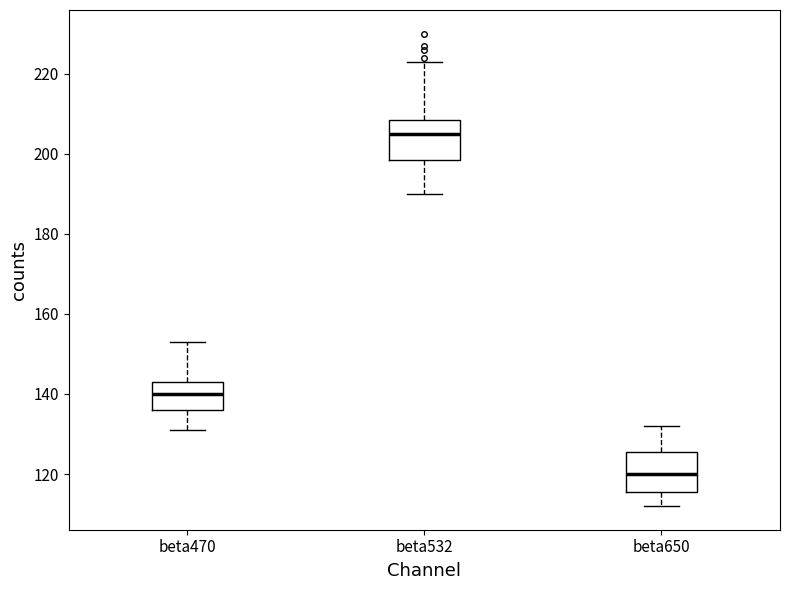

Where does the lower whisker of the box for beta650 end on the y-axis? The values are not printed on the chart, so give them approximately, as read against the axis.

112